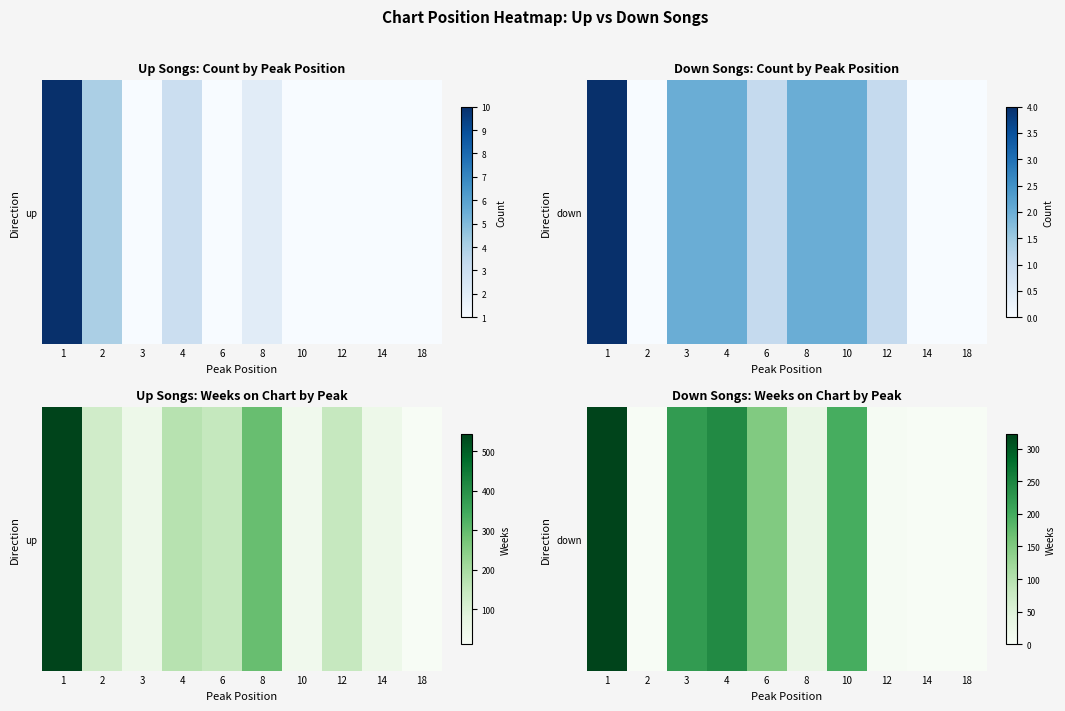

List the labels in order of value, largest first.

1, 4, 3, 10, 6, 8, 12, 2, 14, 18